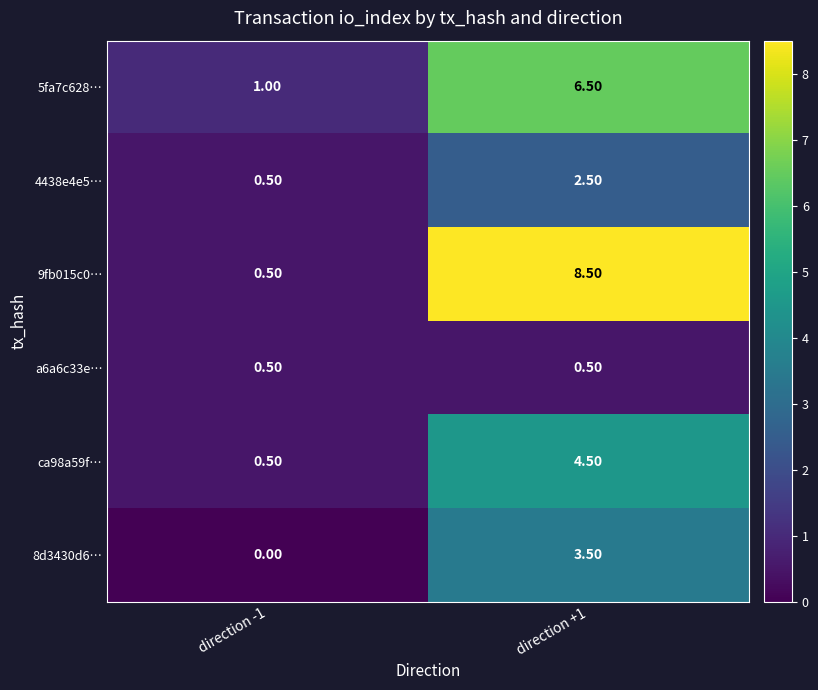

Which category has the lowest value across all series?

direction -1